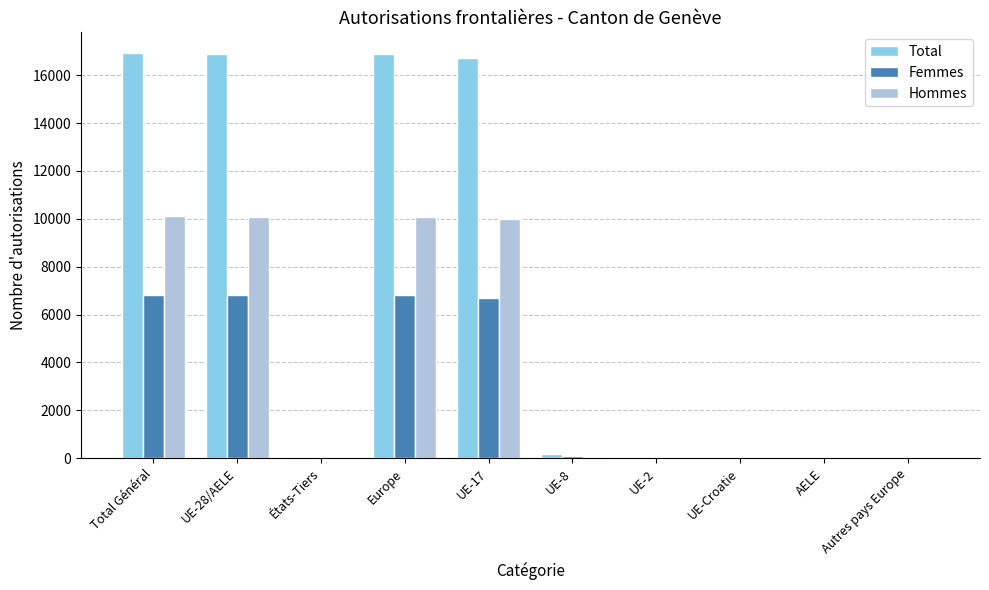

What is the maximum value for Total?

16940